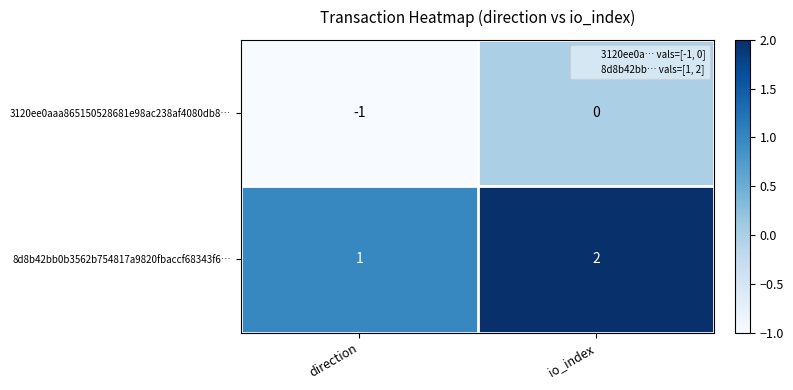

Count the number of data series in this chart.

2